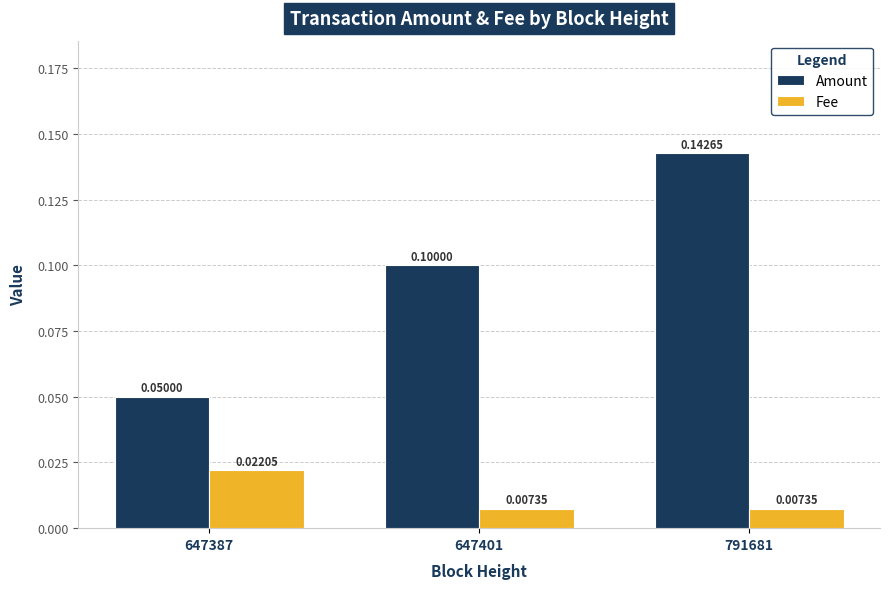

Which series changed the most between 647387 and 791681?

Amount